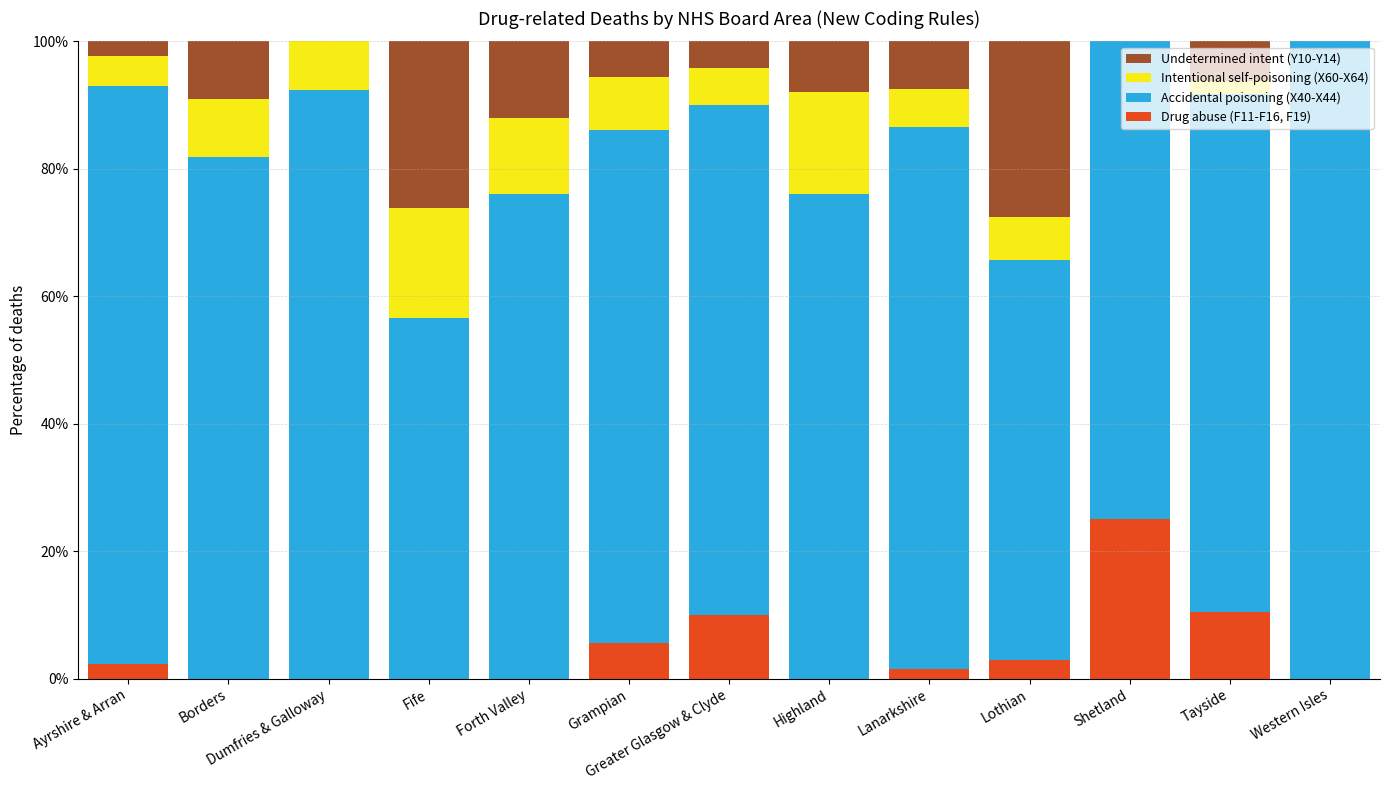

What is the highest value of the Drug abuse (F11-F16, F19) series?

25.0